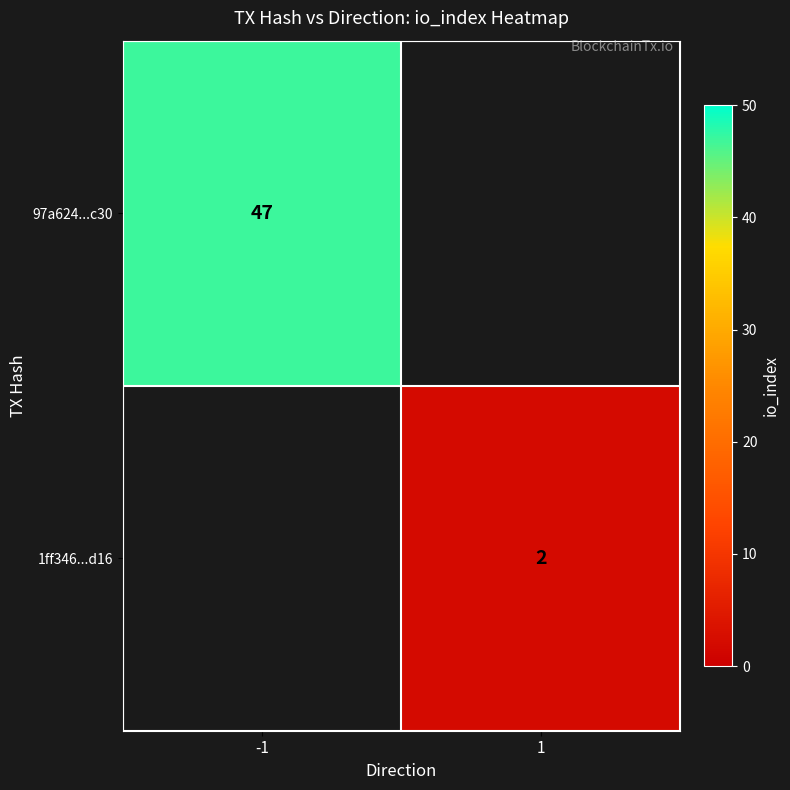

At how many categories does at least one series exceed 39?

1